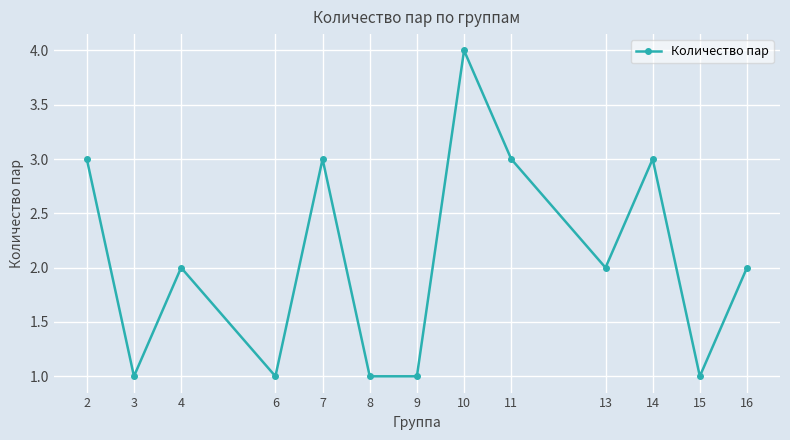

What is the greatest value displayed?

4